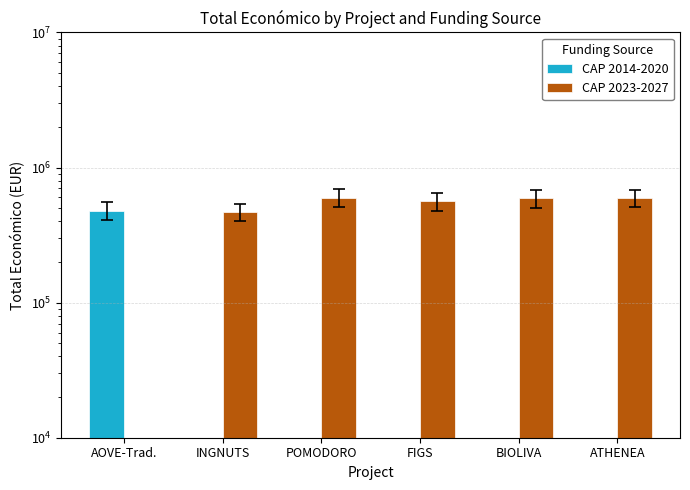

Which category has the lowest value in the CAP 2023-2027 series?

AOVE-Trad.